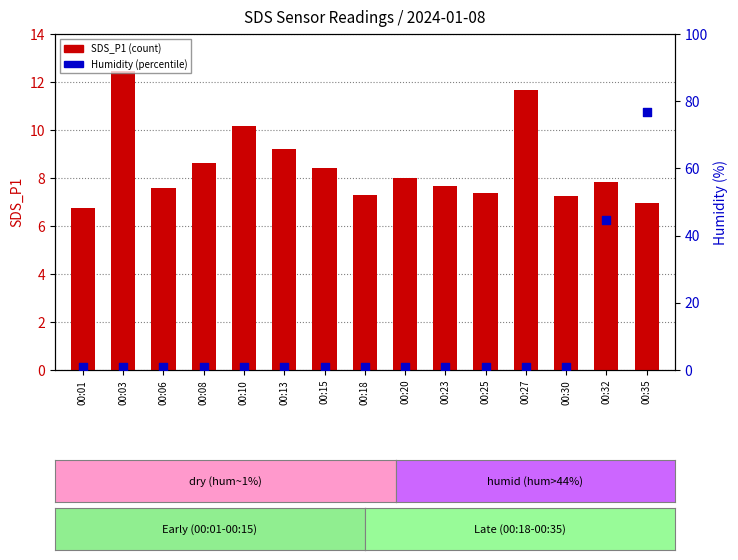

Which series has the largest Y range (max minus min)?

Humidity